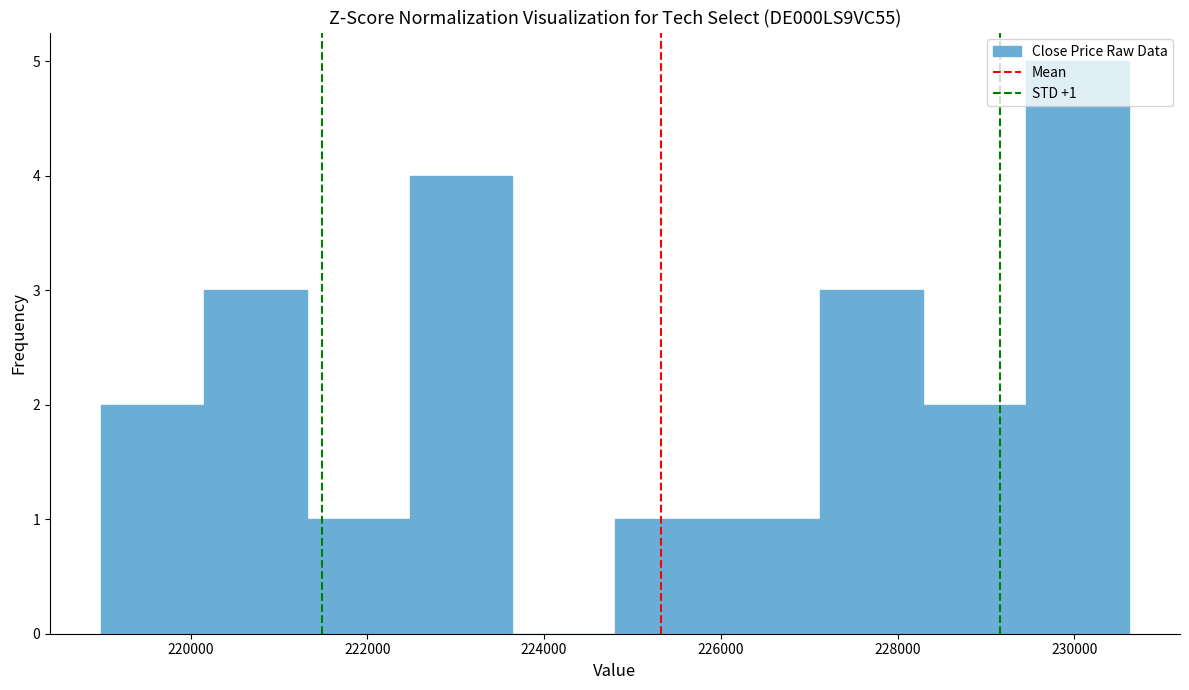

Over which range of the x-axis is the bar tallest?

229400 to 230600